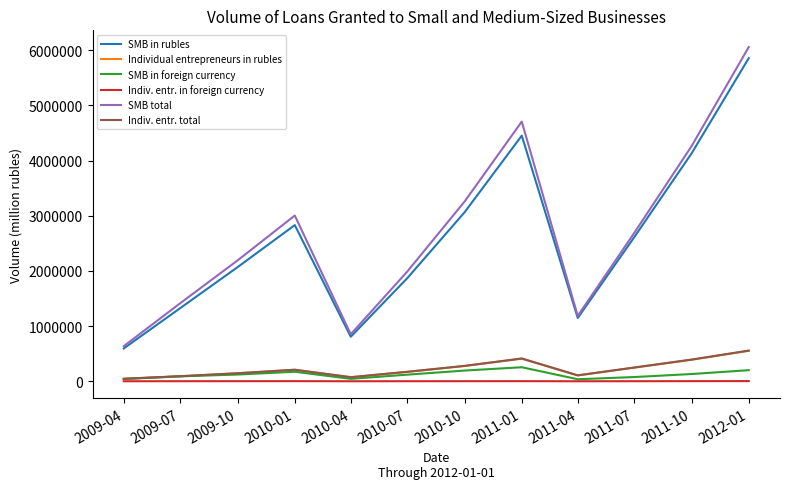

At which label does SMB in rubles reach its minimum?

2009-04